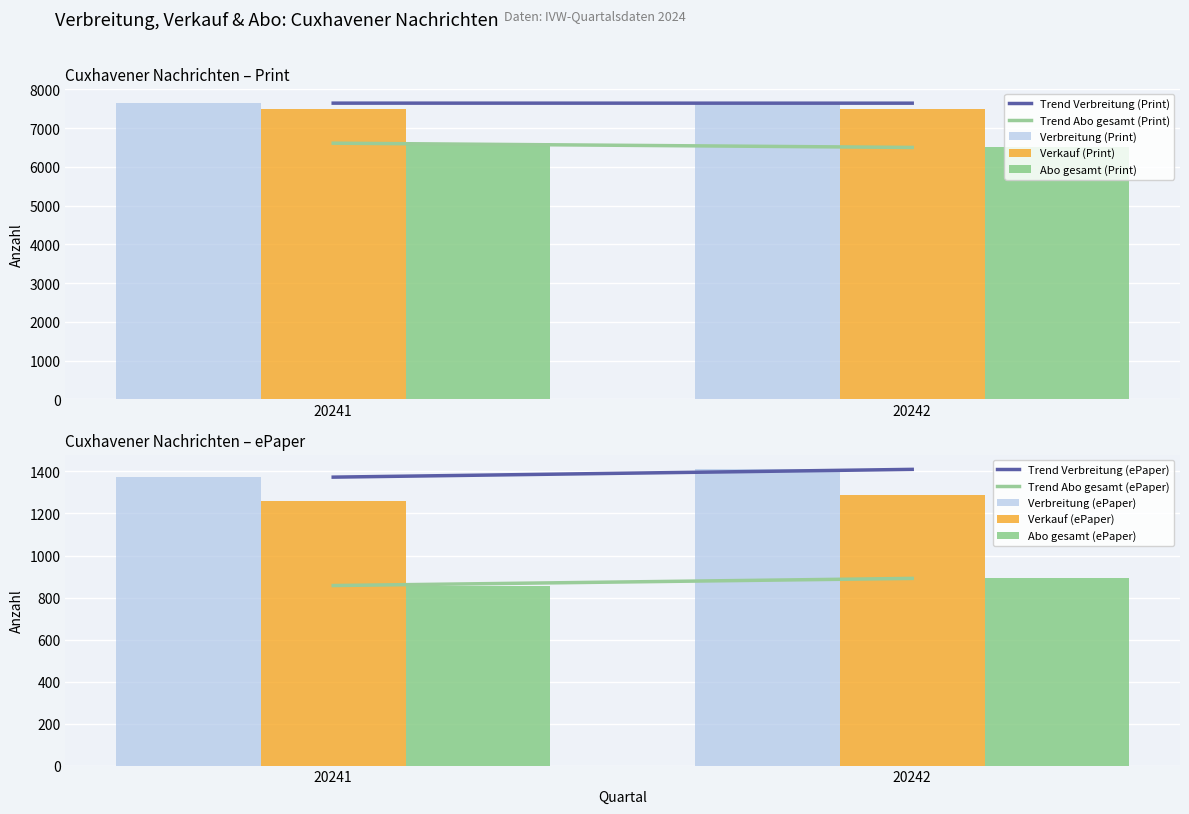

Reading left to right, extract all data points from this chart.

Verbreitung (Print): 20241=7643	20242=7642
Verkauf (Print): 20241=7501	20242=7486
Abo gesamt (Print): 20241=6610	20242=6500
Verbreitung (ePaper): 20241=1373	20242=1410
Verkauf (ePaper): 20241=1260	20242=1287
Abo gesamt (ePaper): 20241=857	20242=891